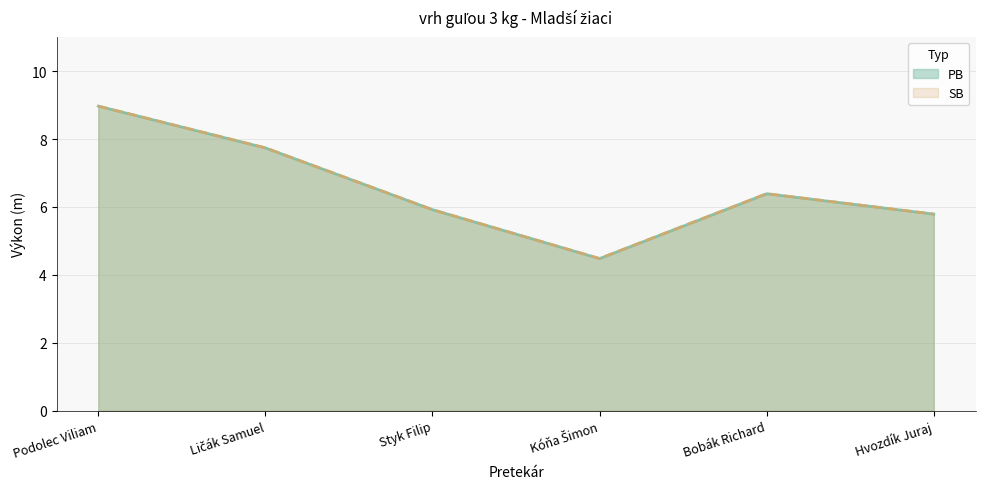

What is the difference between the second highest and minimum values in the SB series?

3.3